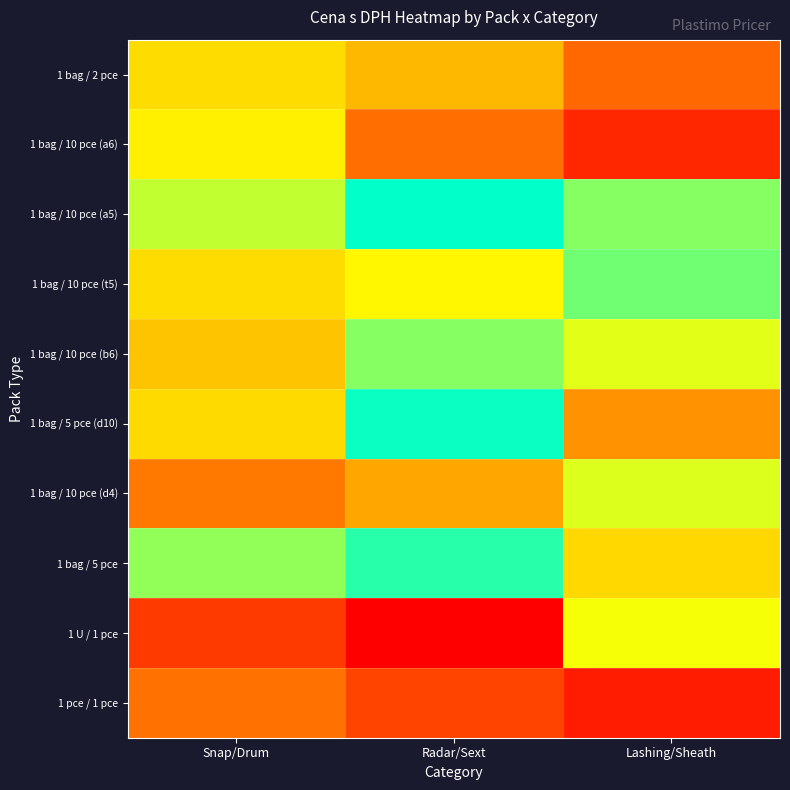

Reading right to left, transcribe all the data shown in this chart.

1 pce / 1 pce: Lashing/Sheath=523.2	Radar/Sext=1082.8	Snap/Drum=1719.5
1 U / 1 pce: Lashing/Sheath=3793.9	Radar/Sext=115.8	Snap/Drum=942.2
1 bag / 5 pce: Lashing/Sheath=7819.9	Radar/Sext=5269.0	Snap/Drum=6583.7
1 bag / 10 pce (d4): Lashing/Sheath=3990.2	Radar/Sext=2500.4	Snap/Drum=1840.0
1 bag / 5 pce (d10): Lashing/Sheath=2204.0	Radar/Sext=5622.6	Snap/Drum=3211.1
1 bag / 10 pce (b6): Lashing/Sheath=3939.0	Radar/Sext=4608.6	Snap/Drum=2901.1
1 bag / 10 pce (t5): Lashing/Sheath=4754.4	Radar/Sext=3612.8	Snap/Drum=3229.6
1 bag / 10 pce (a5): Lashing/Sheath=4611.4	Radar/Sext=5567.8	Snap/Drum=4168.7
1 bag / 10 pce (a6): Lashing/Sheath=10292.4	Radar/Sext=1680.8	Snap/Drum=7532.4
1 bag / 2 pce: Lashing/Sheath=1593.5	Radar/Sext=8190.2	Snap/Drum=7776.8